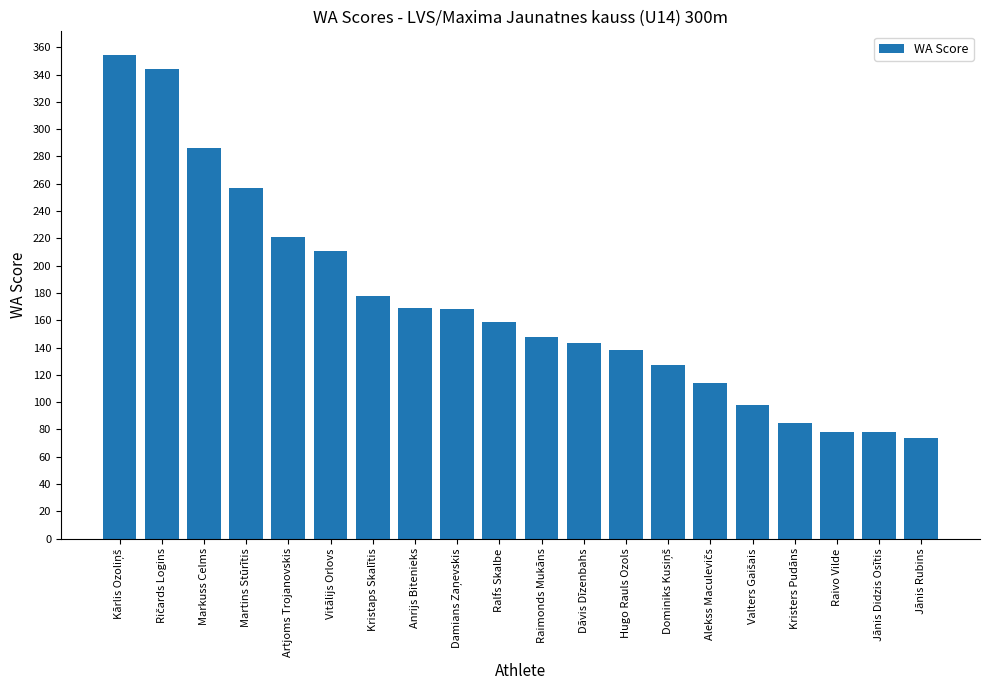

What is the change in value from Markuss Celms to Raimonds Mukāns?

-138